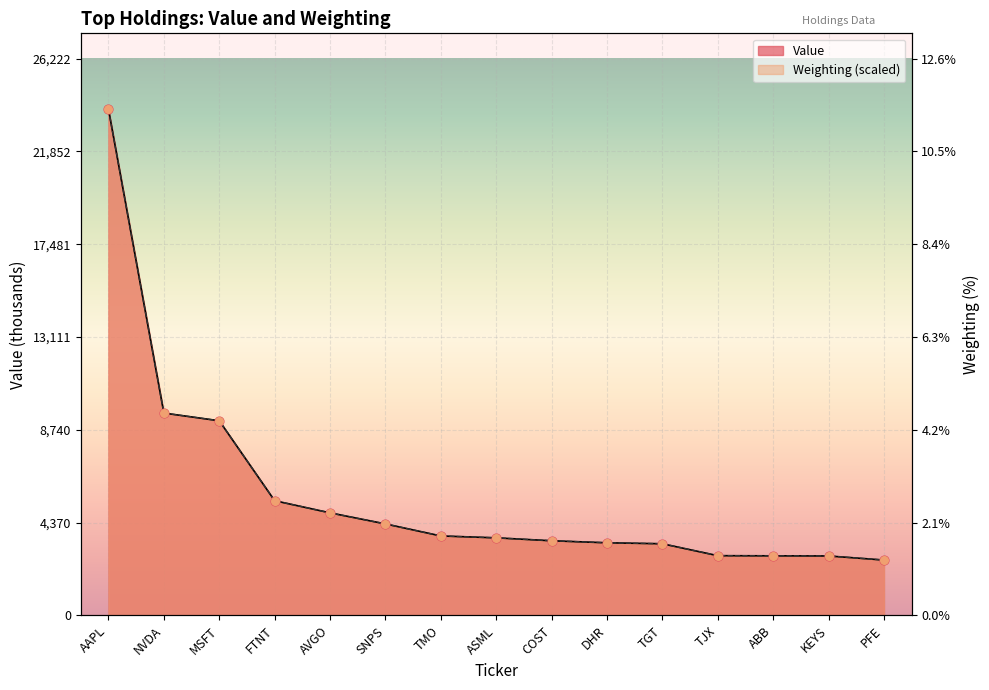

What are all the series names shown in the legend?

Value, Weighting